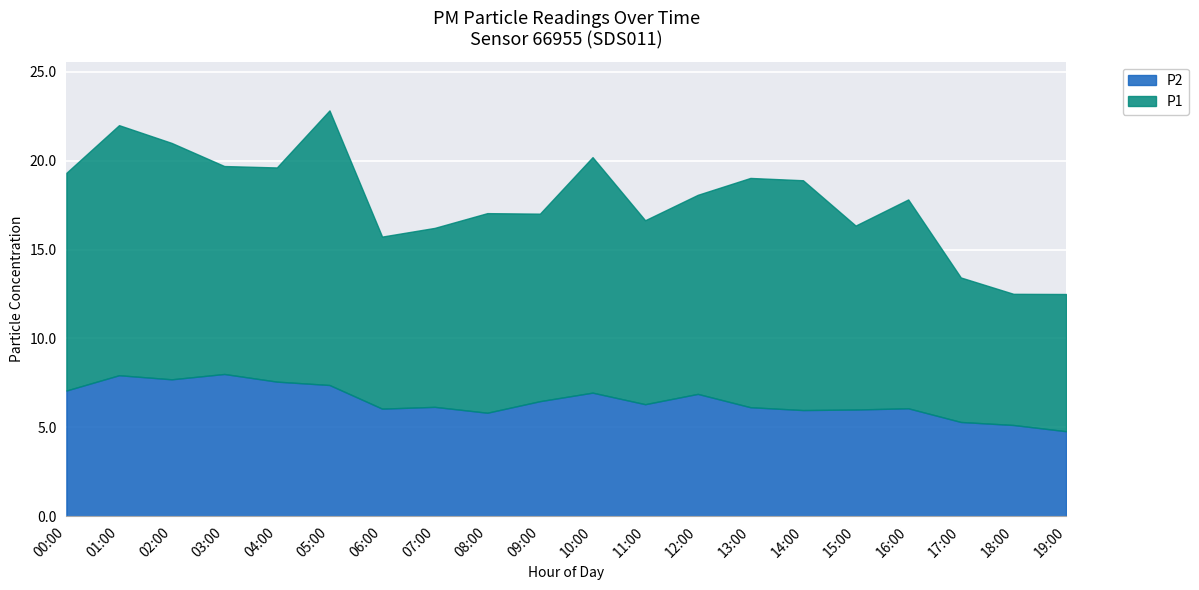

True or false: P1 and P2 cross at least once.

False